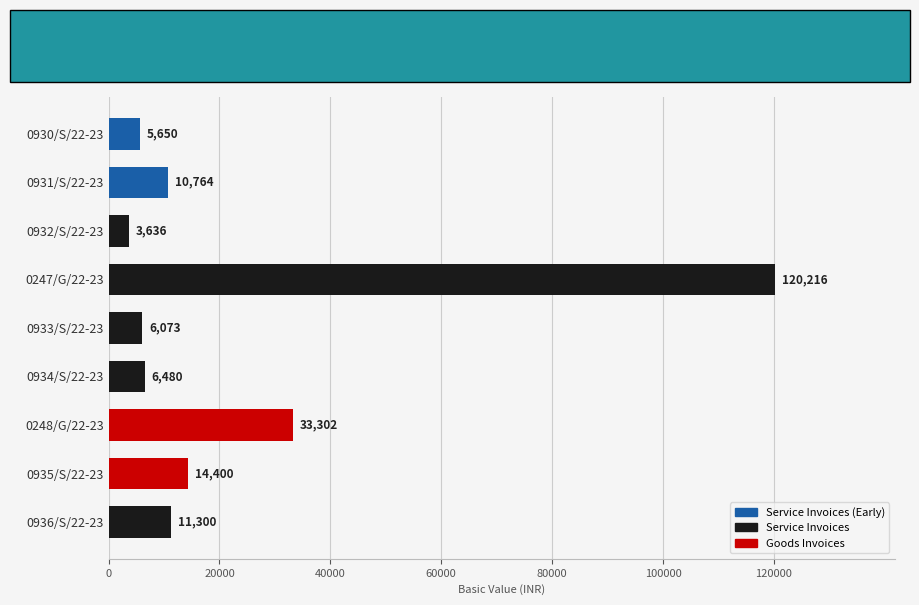

What is the label of the 4th bar from the top?

0247/G/22-23